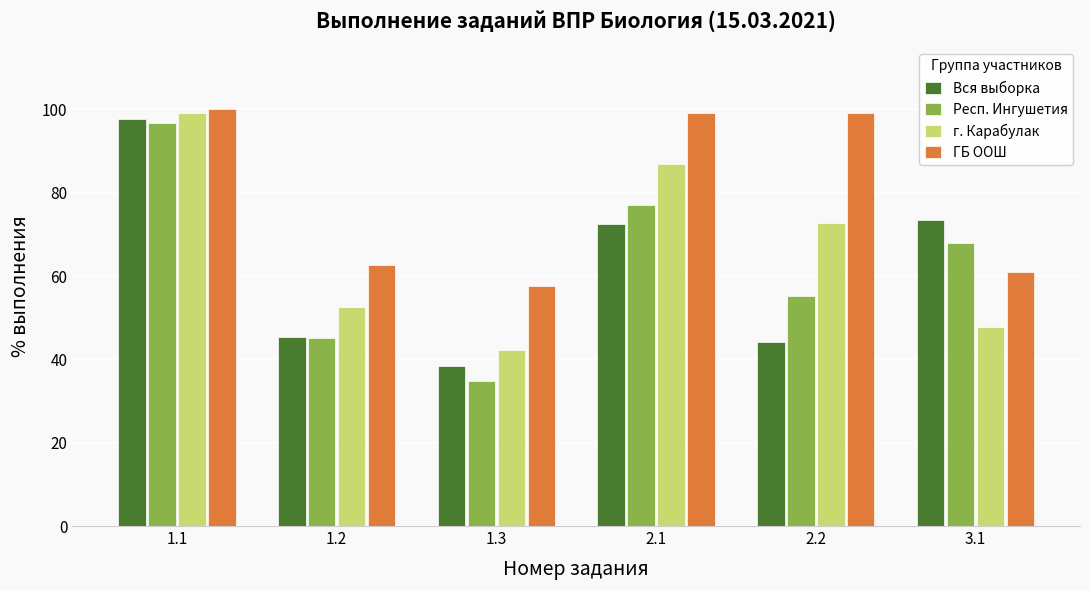

What is the approximate value of г. Карабулак at 1.3?

42.2